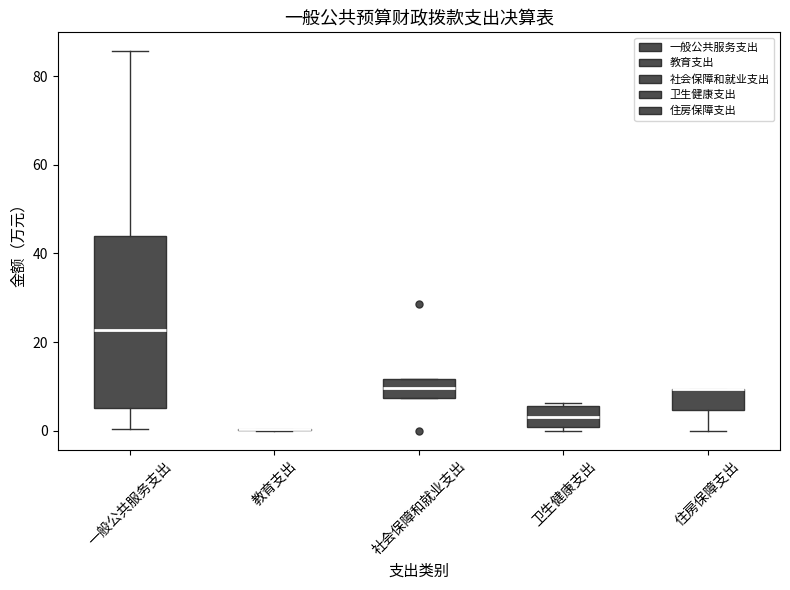

Which box is the tallest, from its lower edge to its upper edge?

一般公共服务支出